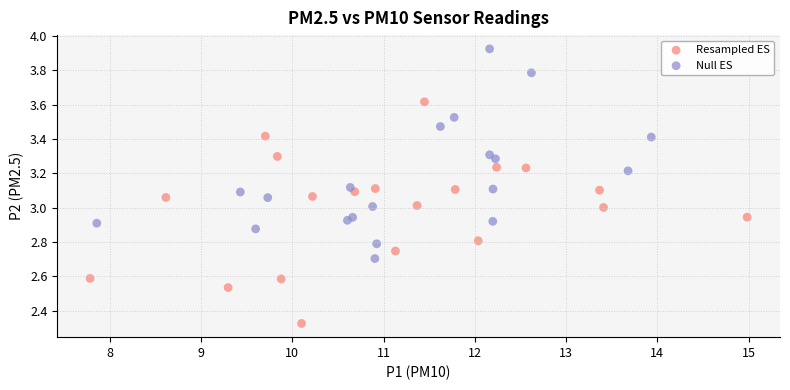

What are all the series names shown in the legend?

Resampled ES, Null ES